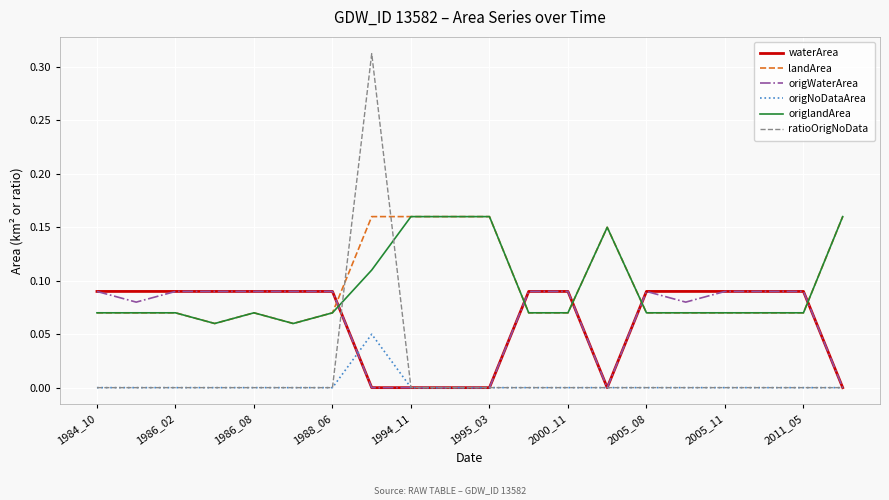

True or false: origNoDataArea and origlandArea cross at least once.

False